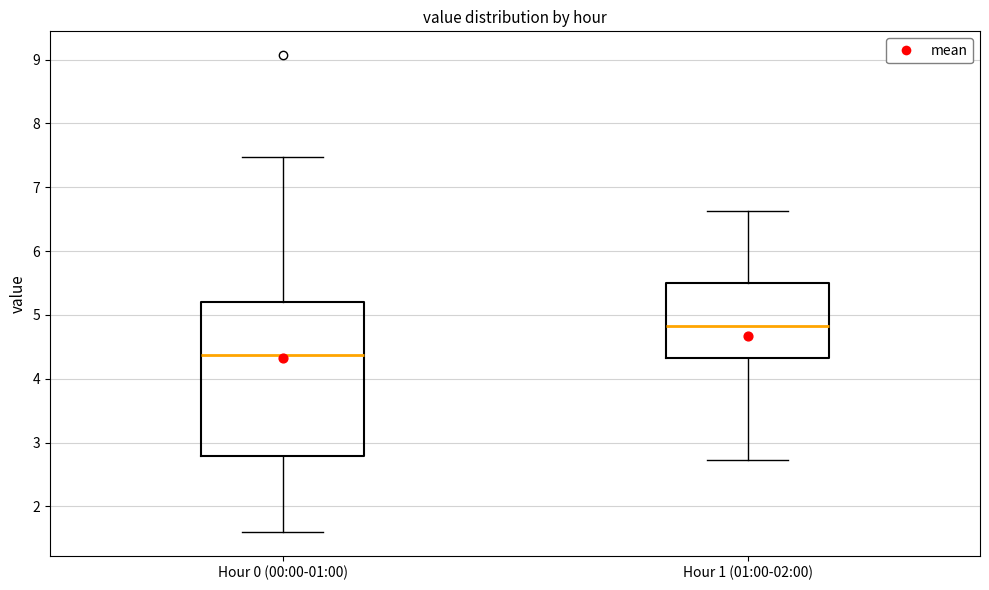

Where is the upper edge of the box for Hour 1 (01:00-02:00) on the y-axis? The values are not printed on the chart, so give them approximately, as read against the axis.

5.5